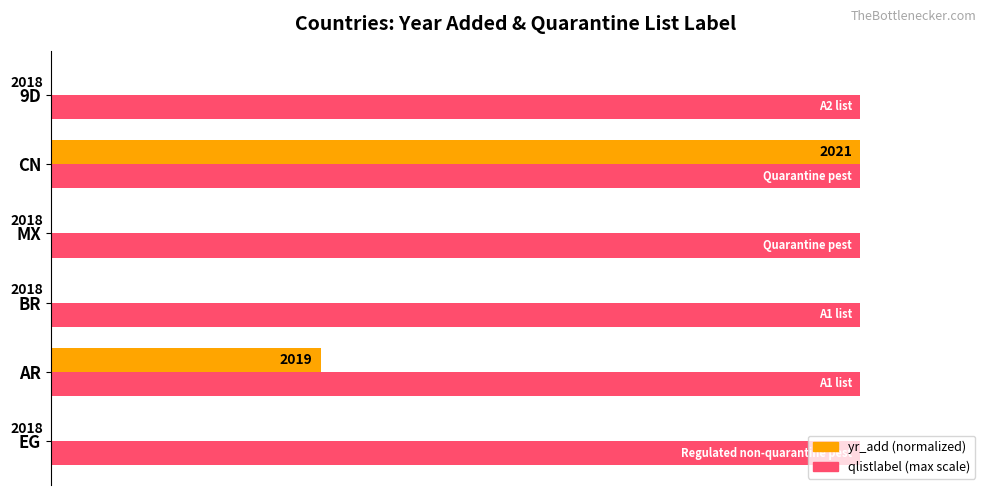

What is the value of the yr_add (normalized %) bar at the 5th from the left?

100.0